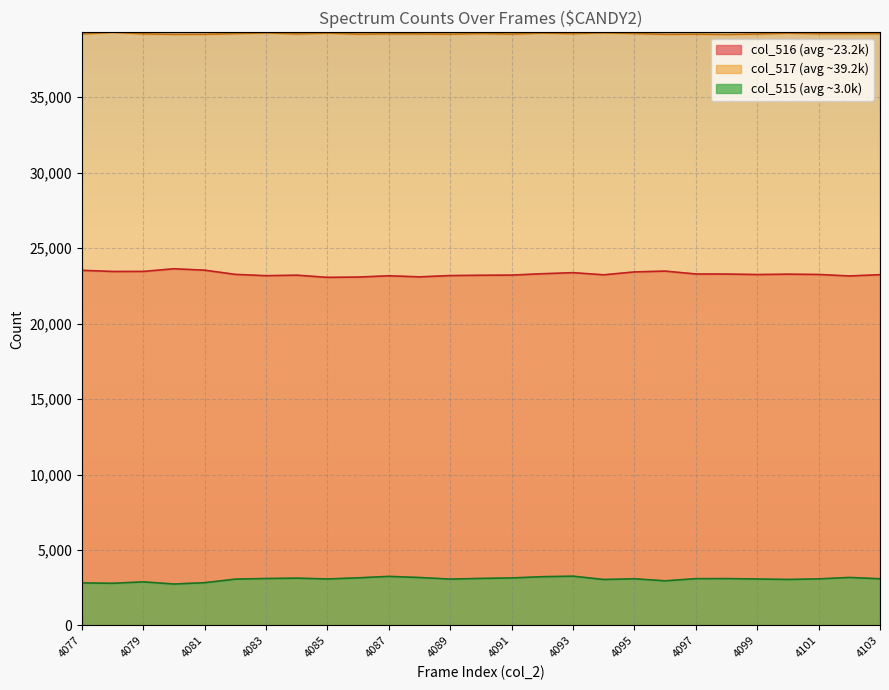

What is the sum of the col_515 values at 4078 and 4083?

5908